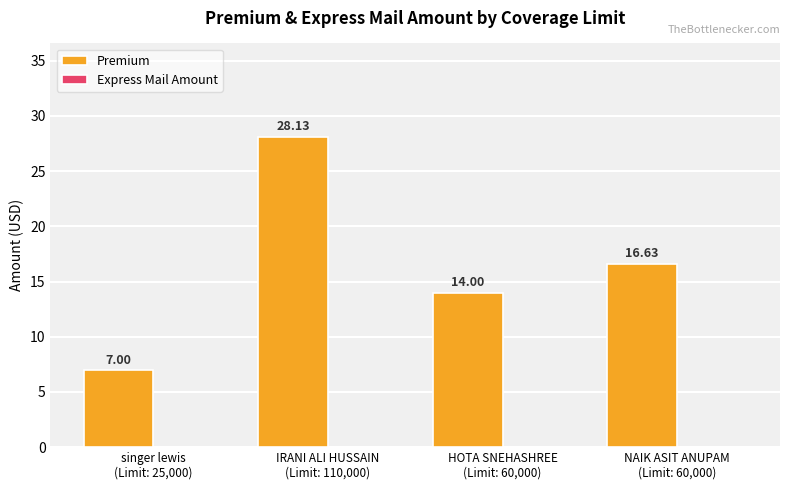

What is the average value?

16.4